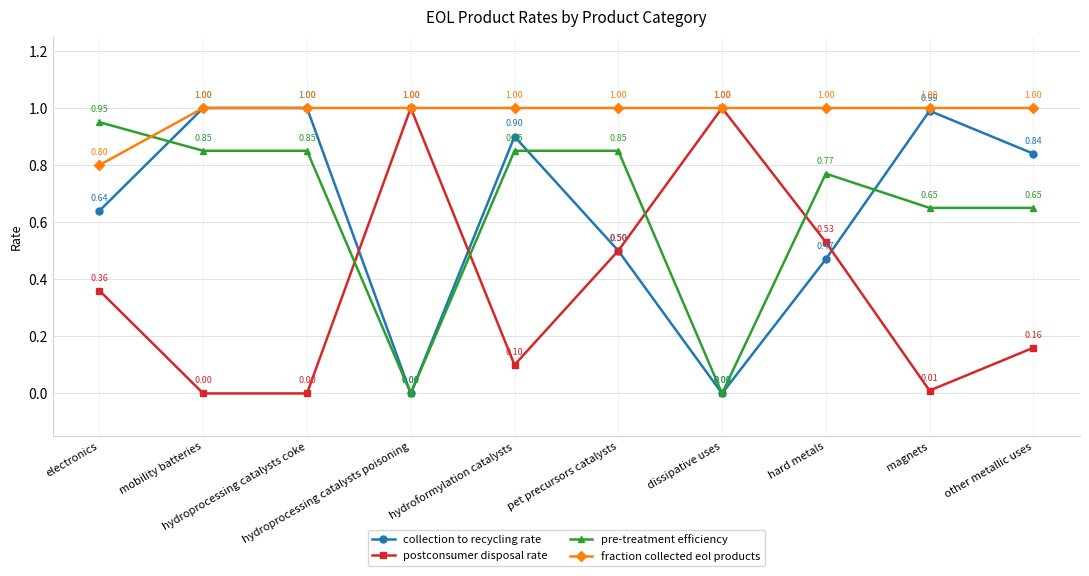

Which series has the largest total across all categories?

fraction collected eol products